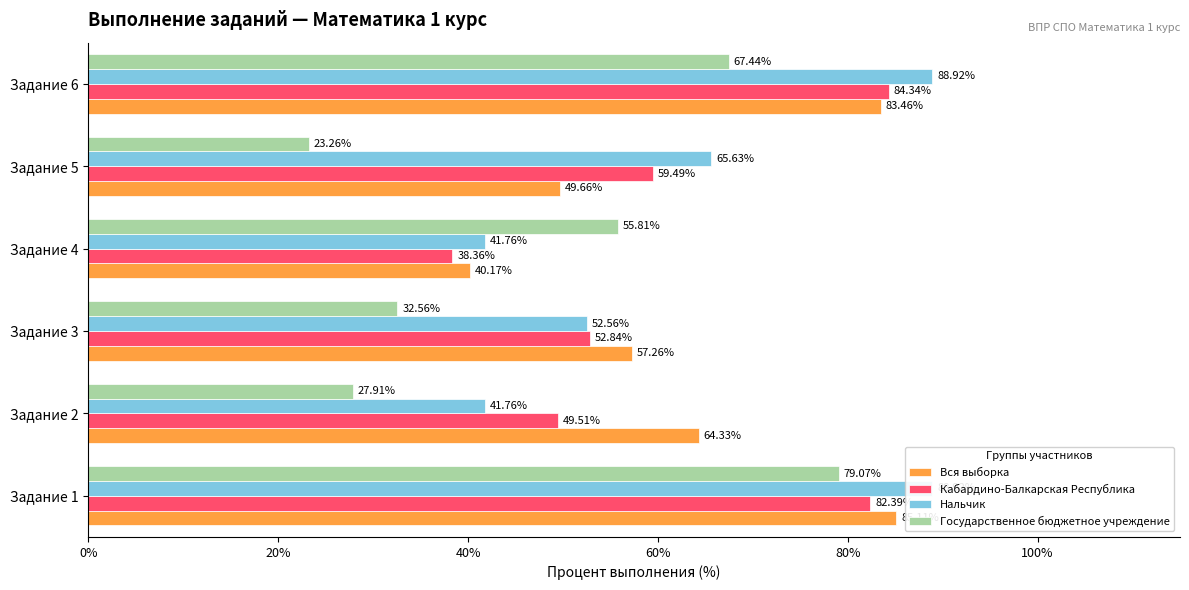

What is the maximum value shown in the chart?

88.9